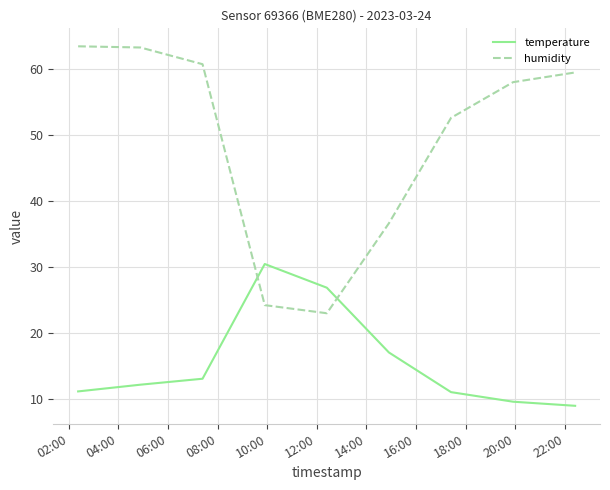

Does the chart have visible grid lines?

Yes